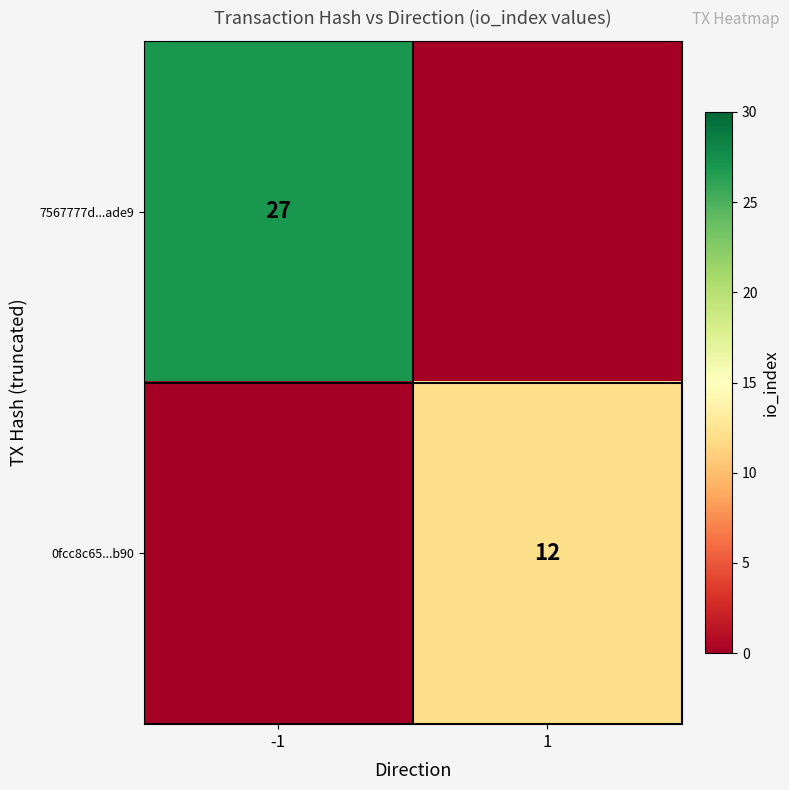

The 0fcc8c65...b90 series shows 12 at 1. True or false?

True